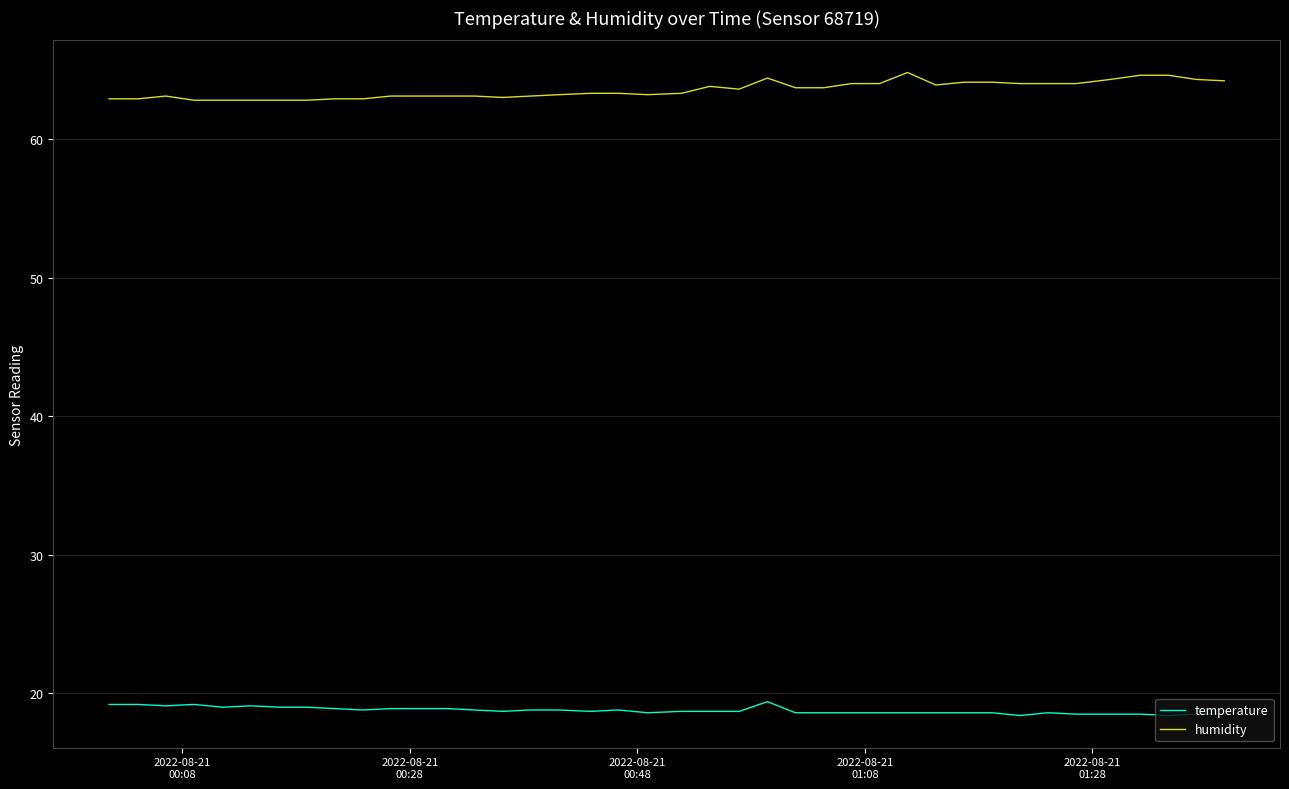

What is the minimum value for humidity?

62.8